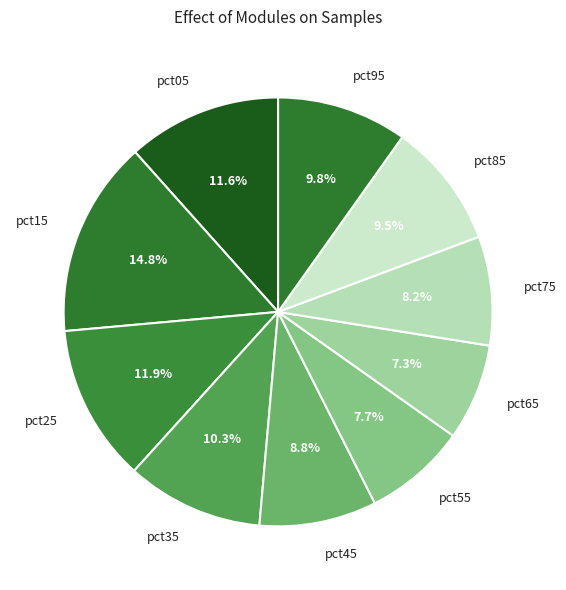

True or false: pct05 accounts for 1% of the total.

False